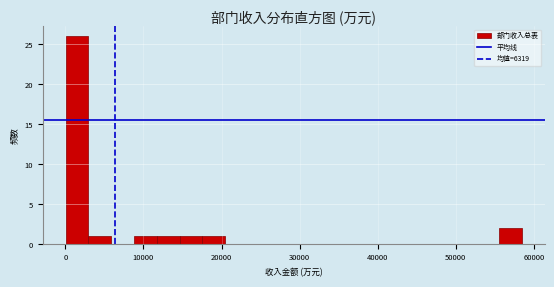

Around what value on the x-axis is the tallest bar? Give the approximate position of its centre, as read against the axis.

1000